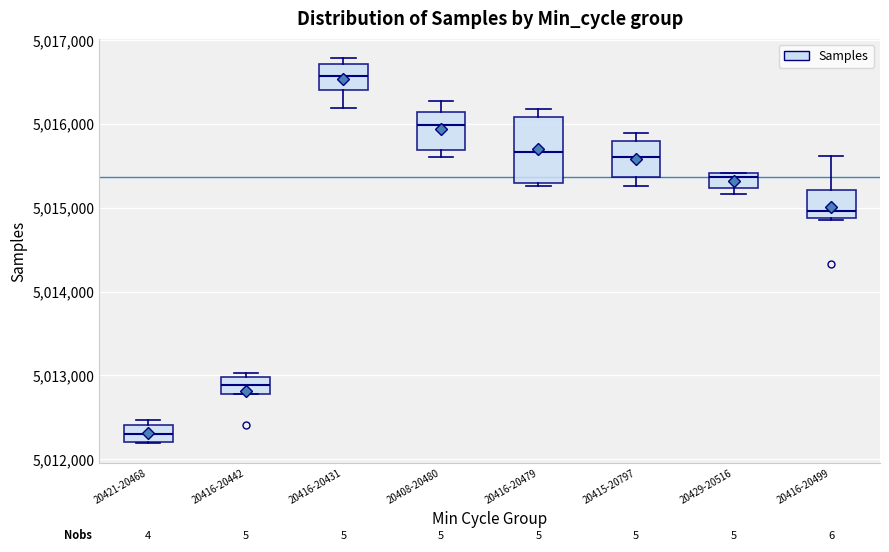

Reading left to right, transcribe this box plot: for each box, give where its median line is, the range the box spans, and where its two whiskers end, as read against the y-axis. The values are not printed on the chart, so give them approximately, as read against the axis.

20421-20468: median 5012300, box 5012200 to 5012400, whiskers 5012200 to 5012500
20416-20442: median 5012900, box 5012800 to 5013000, whiskers 5012800 to 5013000 (just above the box's upper edge)
20416-20431: median 5016600, box 5016400 to 5016700, whiskers 5016200 to 5016800
20408-20480: median 5016000, box 5015700 to 5016100, whiskers 5015600 to 5016300
20416-20479: median 5015700, box 5015300 to 5016100, whiskers 5015300 (just below the box's lower edge) to 5016200
20415-20797: median 5015600, box 5015400 to 5015800, whiskers 5015300 to 5015900
20429-20516: median 5015400 (just below the box's upper edge), box 5015200 to 5015400, whiskers 5015200 (just below the box's lower edge) to 5015400
20416-20499: median 5015000, box 5014900 to 5015200, whiskers 5014900 to 5015600